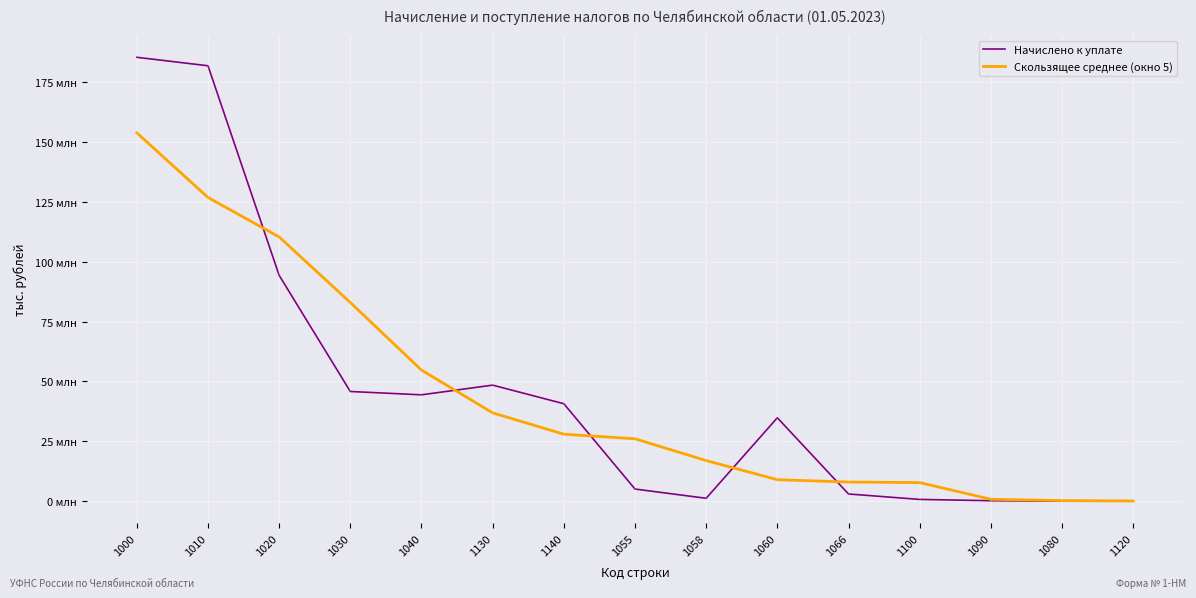

True or false: Скользящее среднее (окно 5) has more than 1 interior local peaks.

False